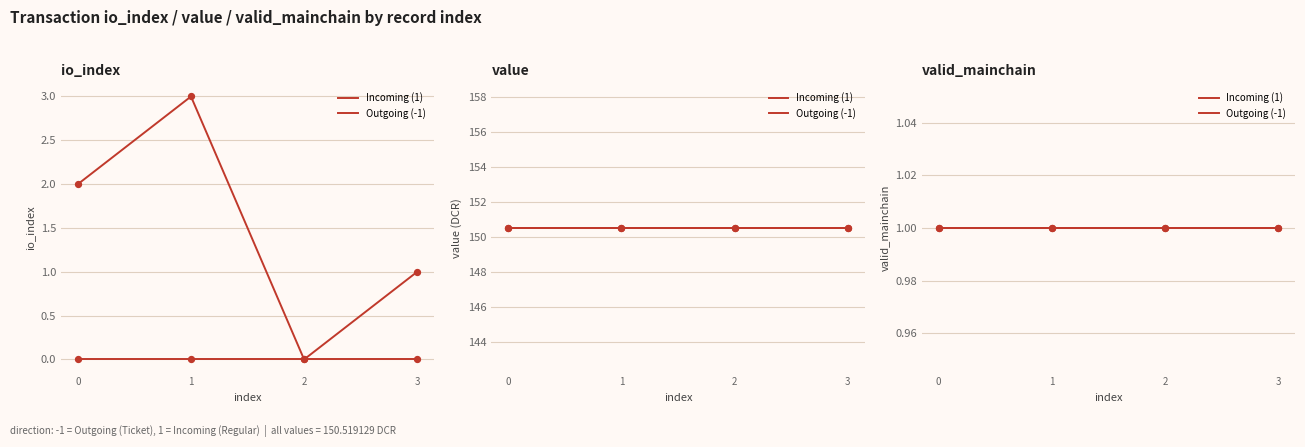

Which series contains the lowest Y value?

io_index